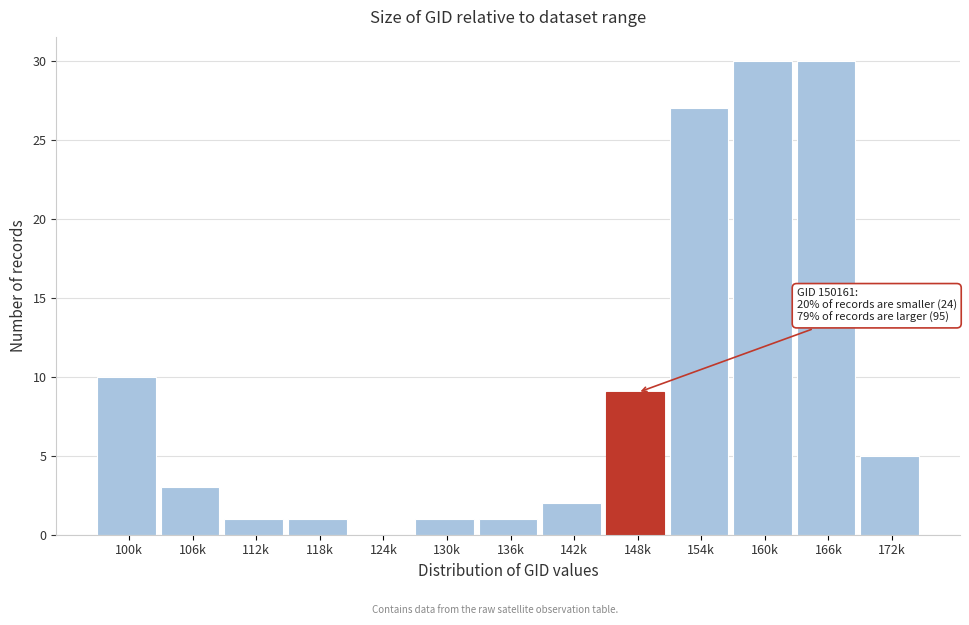

Reading left to right, extract all data points from this chart.

100k=10	106k=3	112k=1	118k=1	124k=0	130k=1	136k=1	142k=2	148k=9	154k=27	160k=30	166k=30	172k=5